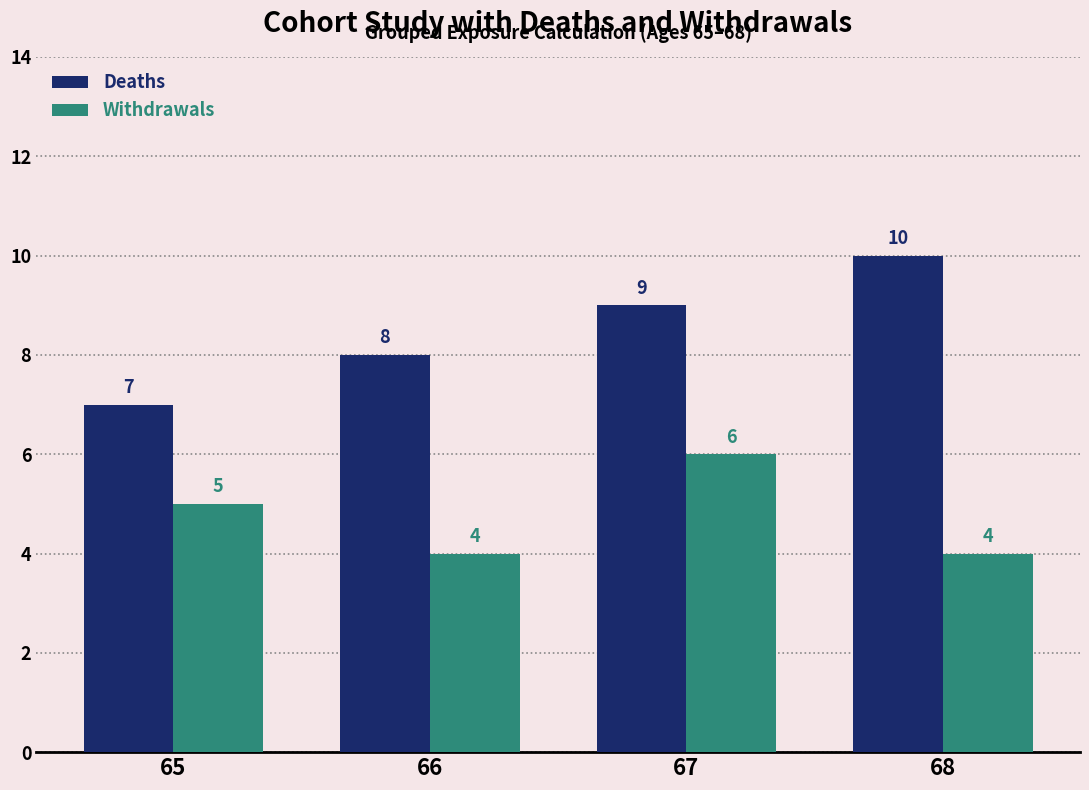

Which series has the largest total across all categories?

Deaths